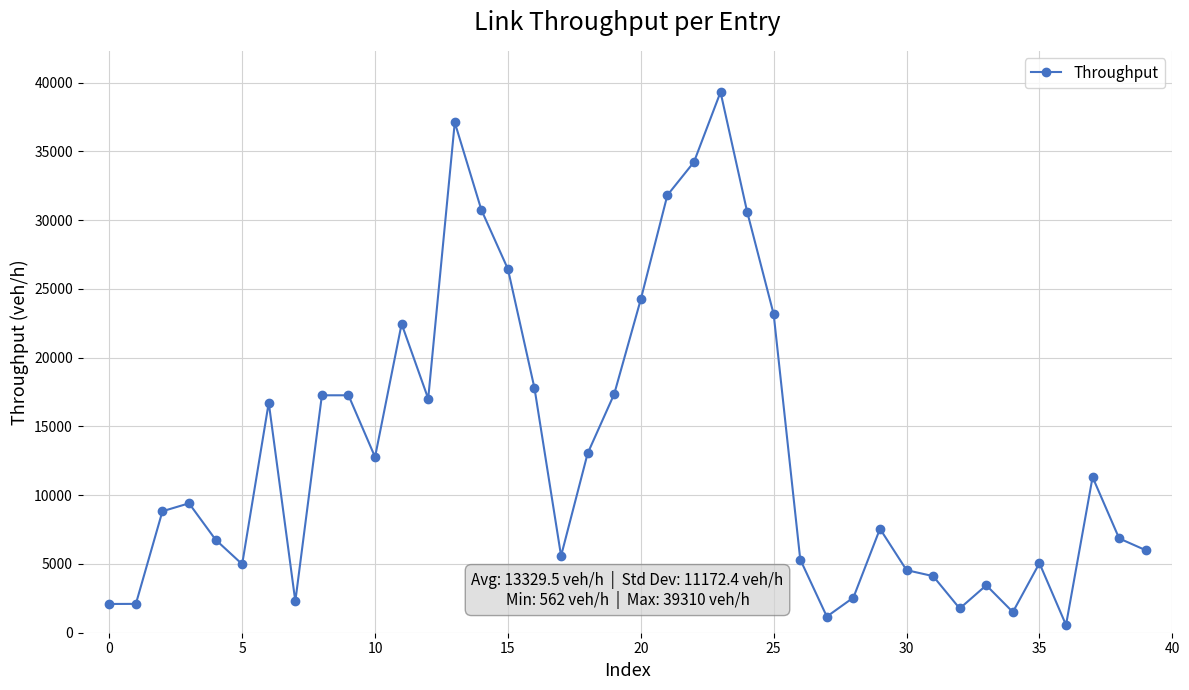

What is the difference between the maximum and minimum values?

38748